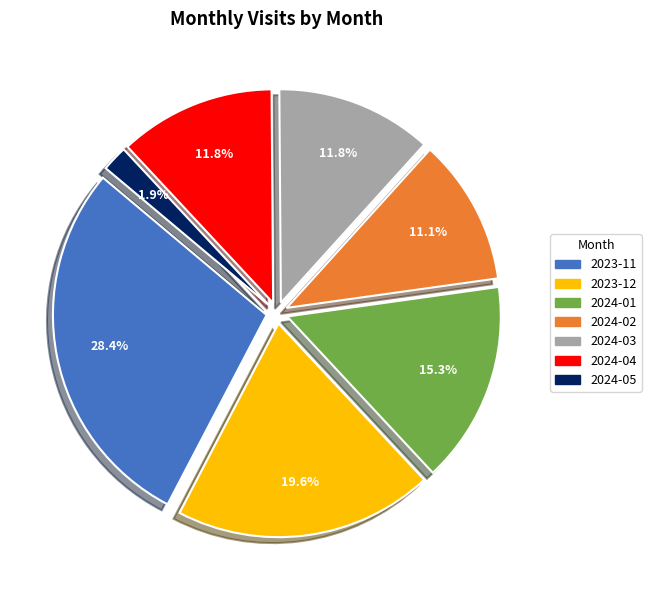

What is the ratio of the value at 2024-02 to the value at 2024-03?

0.9